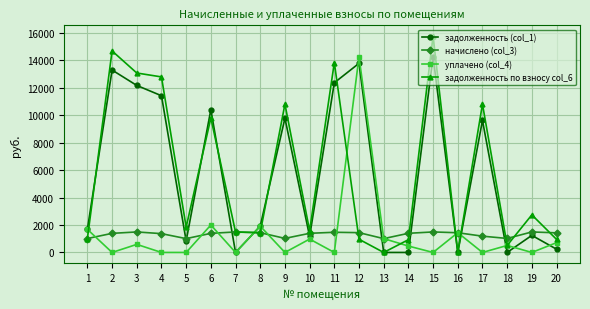

Read the начислено (col_3) value at 14.

1394.8